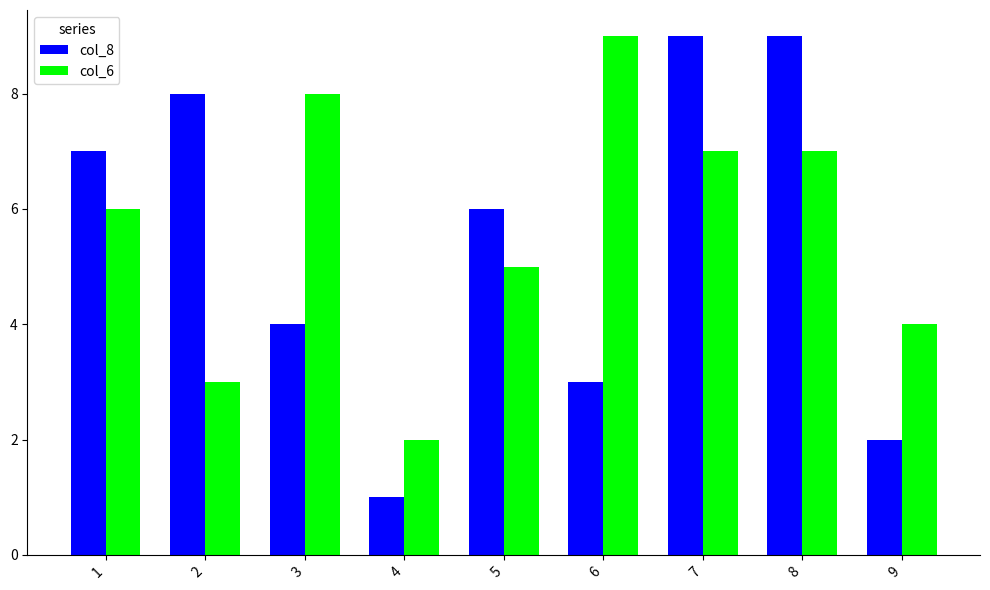

Does the chart contain stacked bars?

No